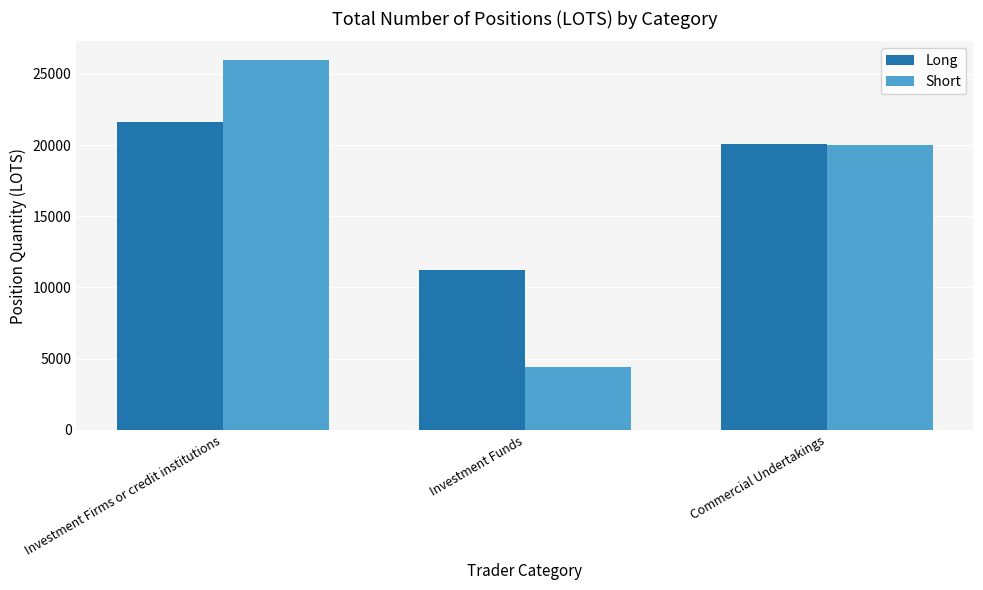

Which series has the largest range (max minus min)?

Short